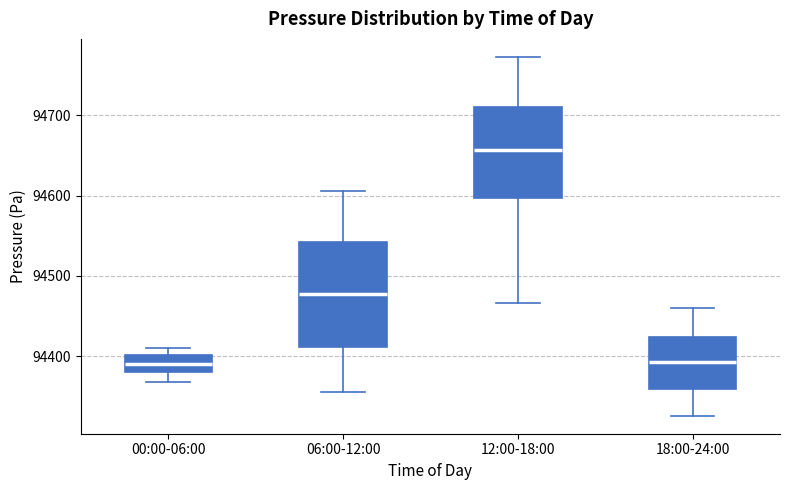

Reading left to right, read every box against the y-axis: the position of its median line, the range the box covers, and the ends of its whiskers. The values are not printed on the chart, so give them approximately, as read against the axis.

00:00-06:00: median 94390, box 94380 to 94400, whiskers 94370 to 94410
06:00-12:00: median 94480, box 94410 to 94540, whiskers 94360 to 94610
12:00-18:00: median 94660, box 94600 to 94710, whiskers 94470 to 94770
18:00-24:00: median 94390, box 94360 to 94420, whiskers 94330 to 94460